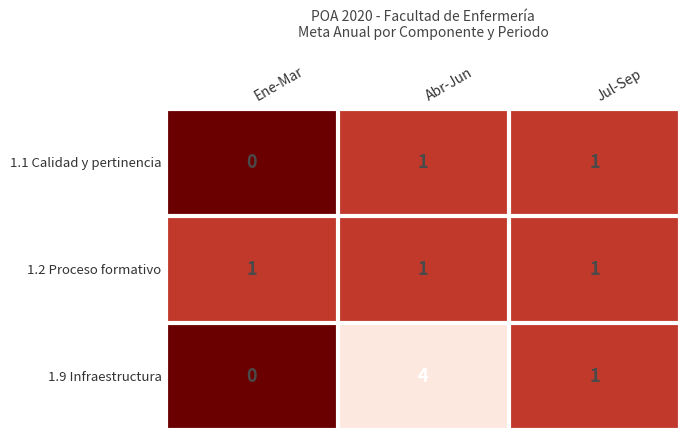

List the series in order of their overall mean, lowest first.

1.1 Calidad y pertinencia, 1.2 Proceso formativo, 1.9 Infraestructura